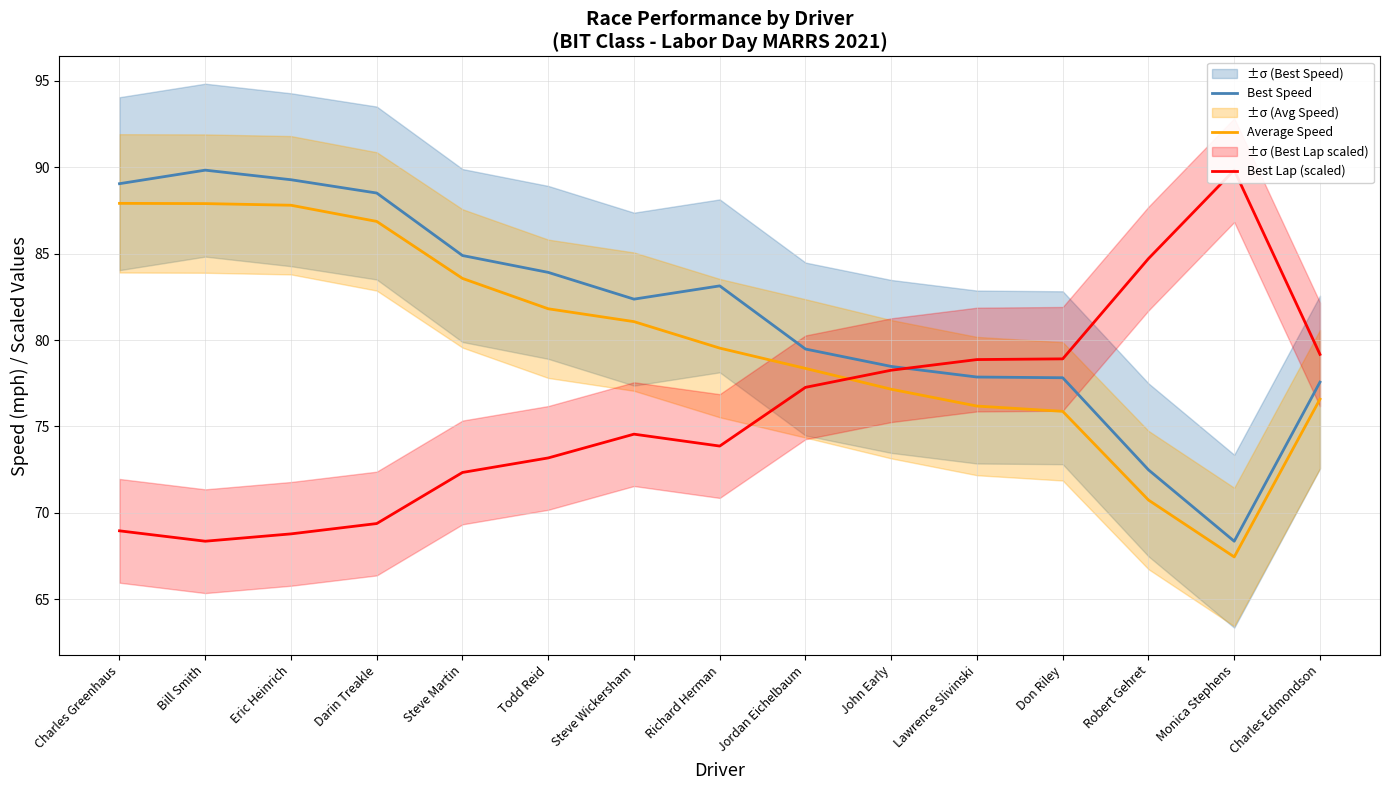

How many data points in Average Speed are less than 79?

7